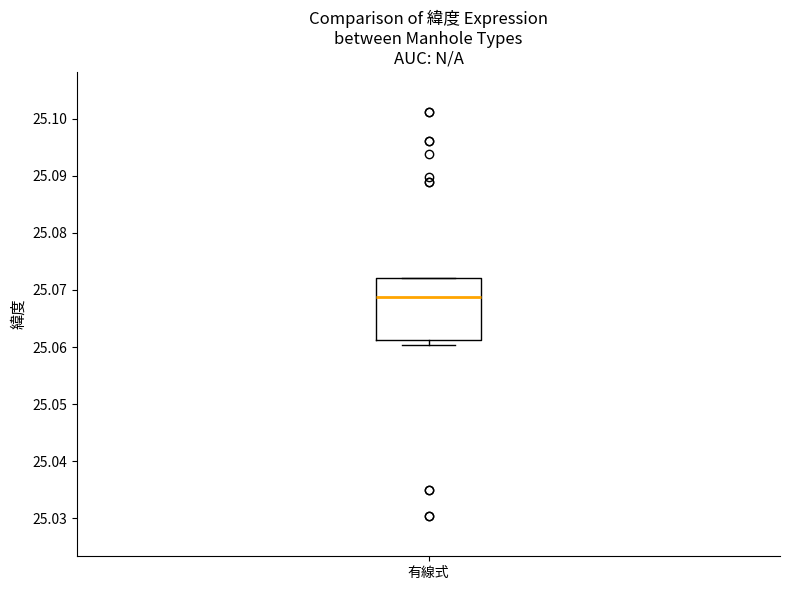

Transcribe this box plot: give where the median line is, the range the box spans, and where the two whiskers end, as read against the y-axis. The values are not printed on the chart, so give them approximately, as read against the axis.

median 25.069, box 25.061 to 25.072, whiskers 25.060 to 25.072